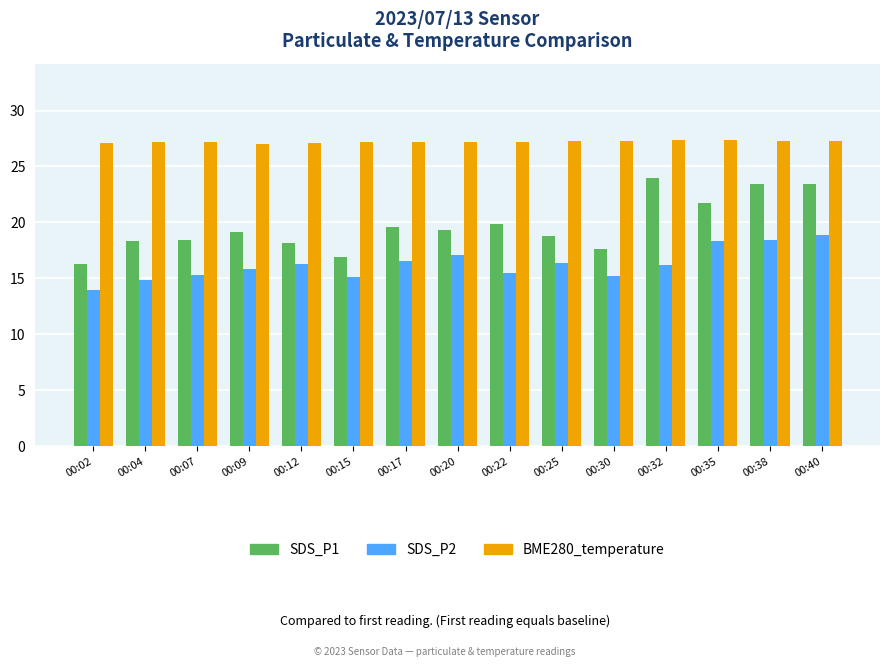

What is the minimum value shown in the chart?

14.0